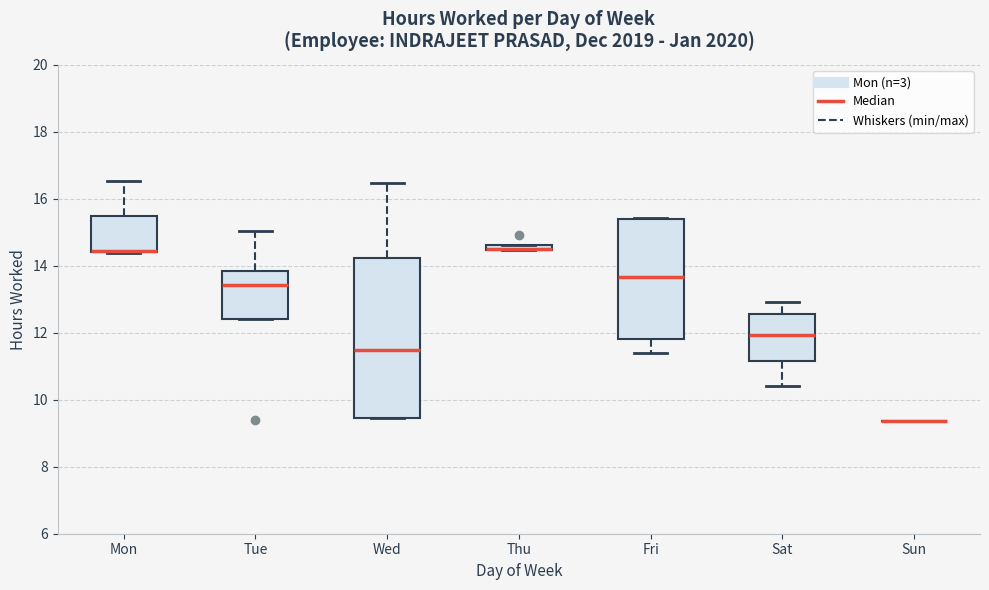

Where is the upper edge of the box for Fri on the y-axis? The values are not printed on the chart, so give them approximately, as read against the axis.

15.4